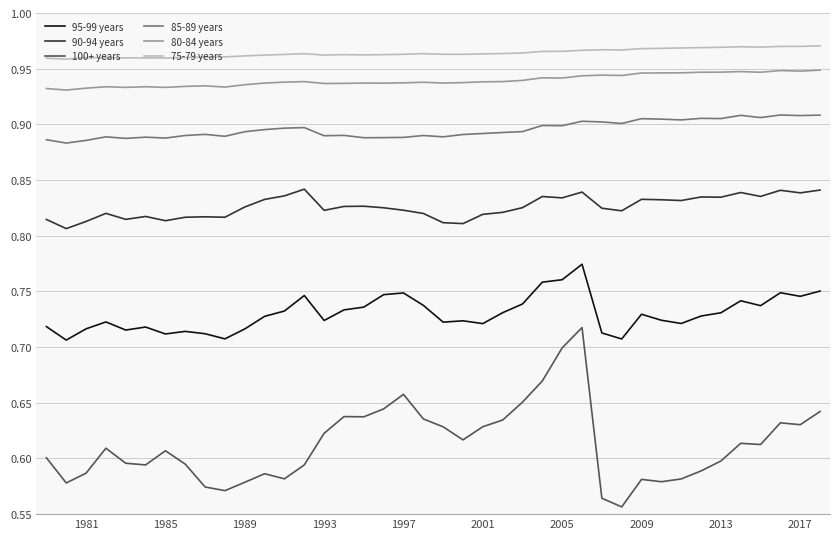

Which series has the largest total across all categories?

75-79 years